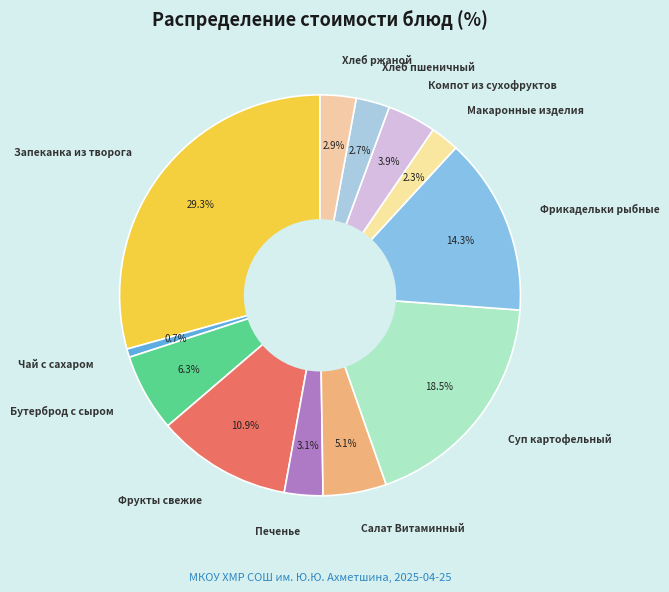

Count the number of slices in the pie.

12